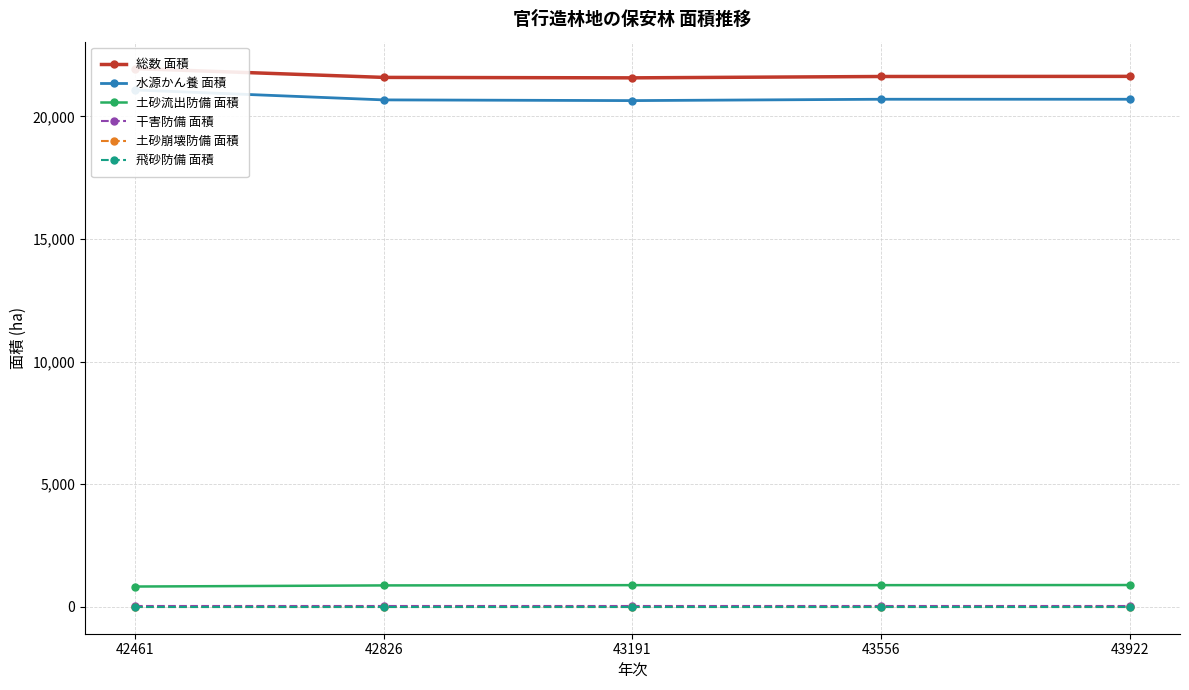

Is it true that 総数 面積 equals 21635.8 at 43922?

True